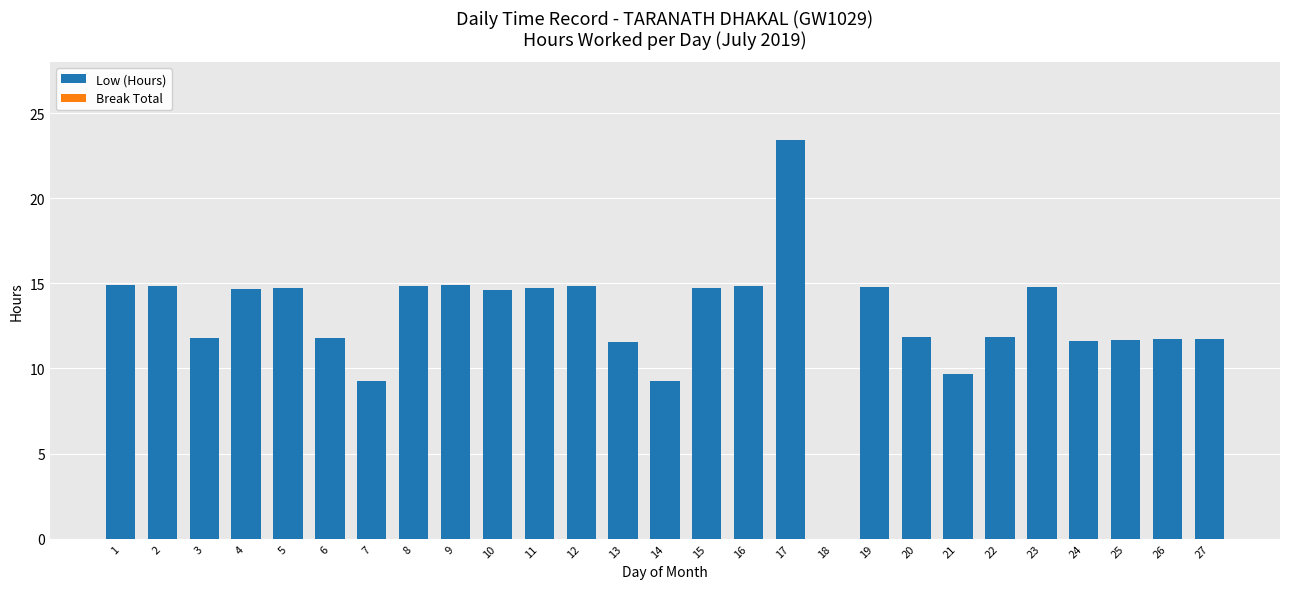

Which has a higher value, 14 or 19?

19